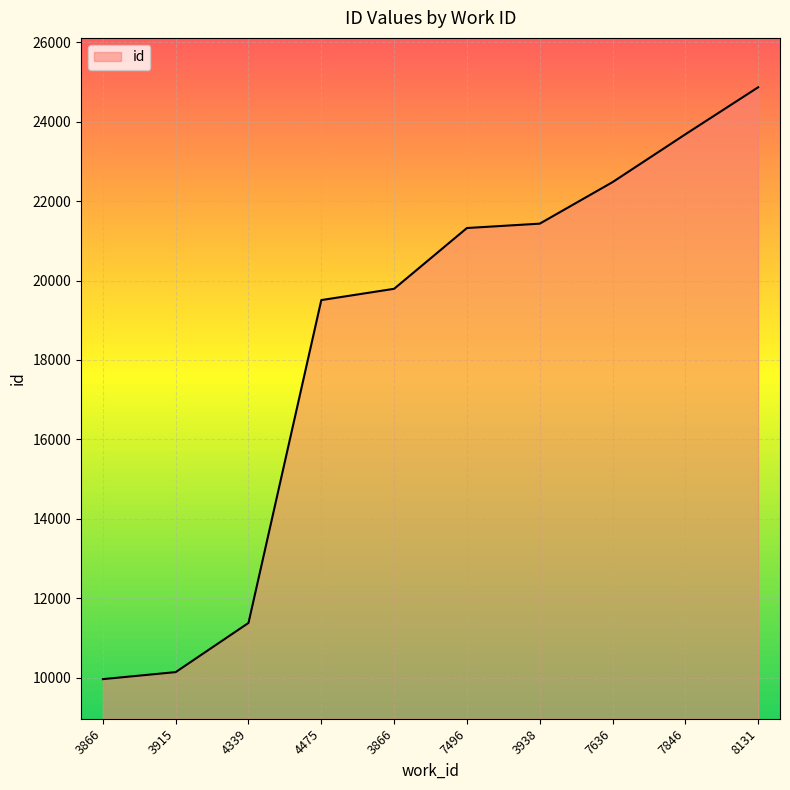

What is the sum of all values?

184567